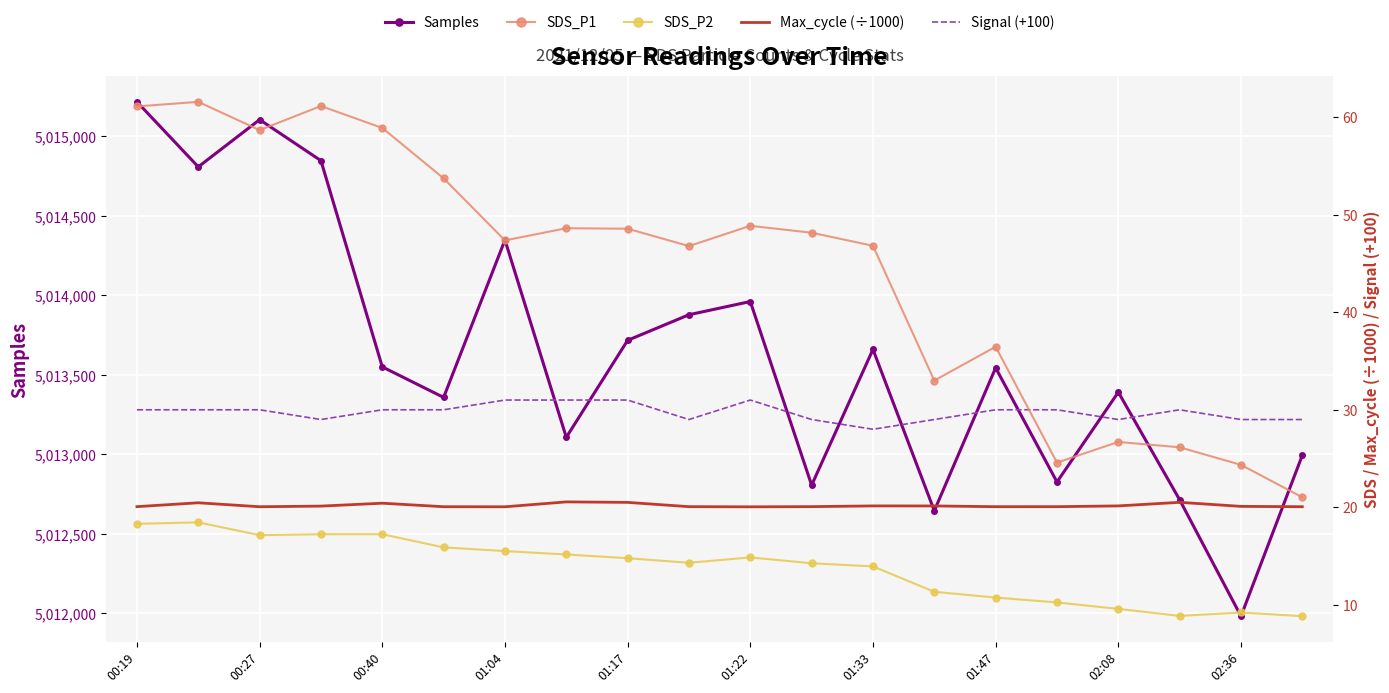

What are all the series names shown in the legend?

Samples, SDS_P1, SDS_P2, Max_cycle (÷1000), Signal (+100)